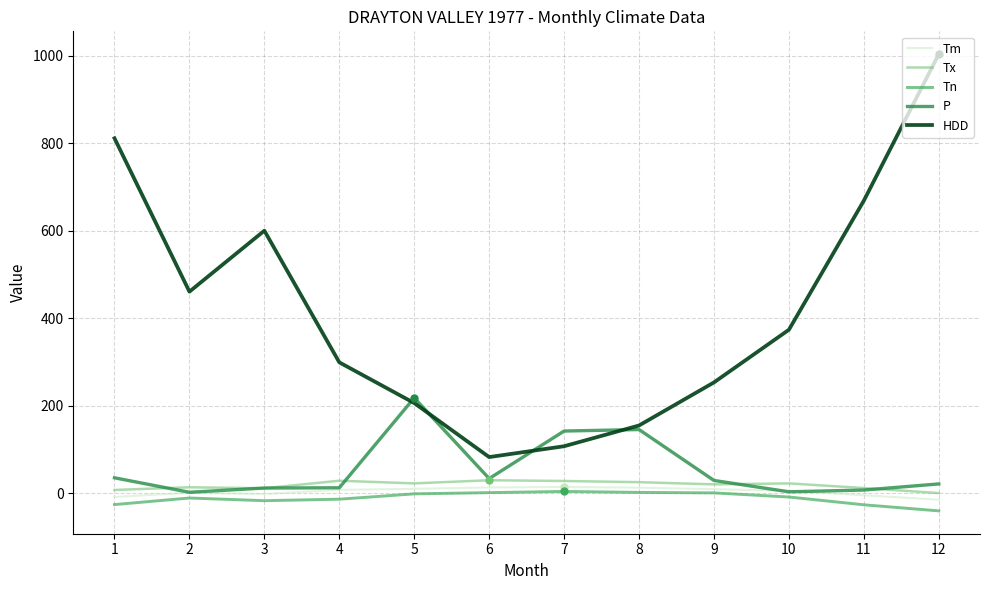

Between 3 and 12, which series saw the biggest shift?

HDD